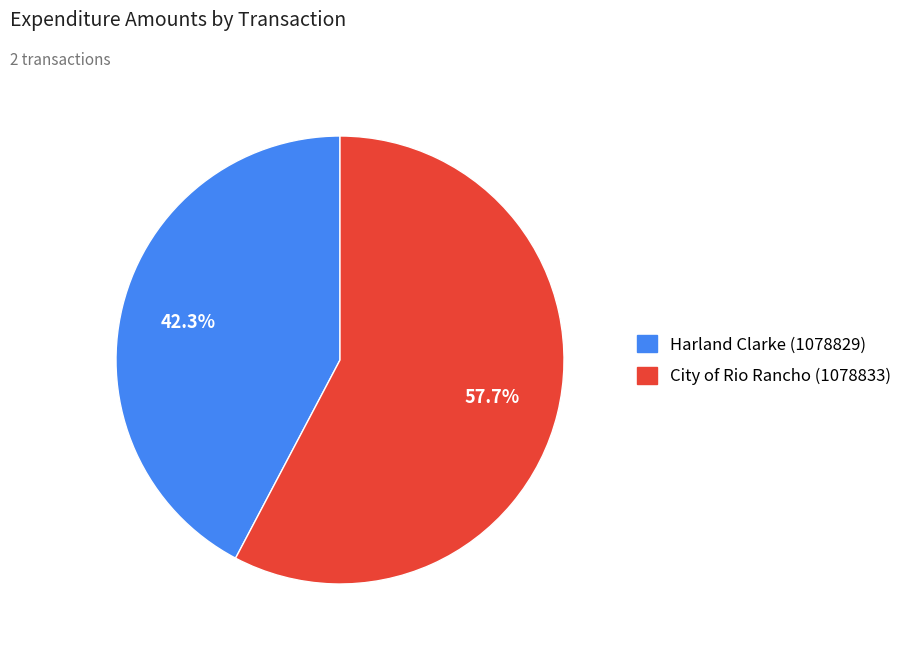

To the nearest percent, what portion does Harland Clarke (1078829) represent?

42%